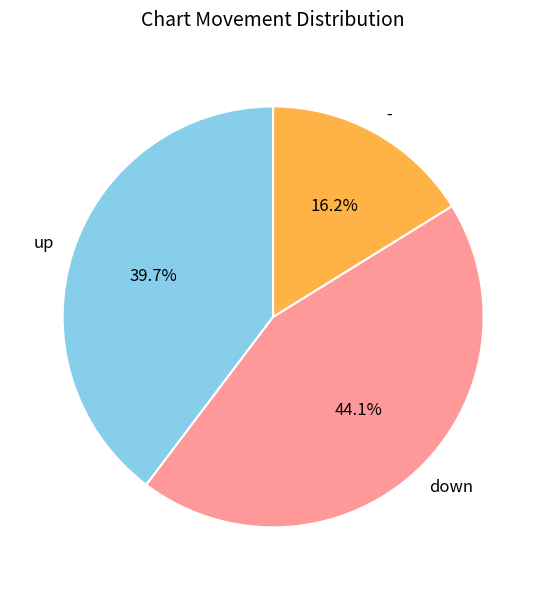

Is there a majority slice in this chart?

No